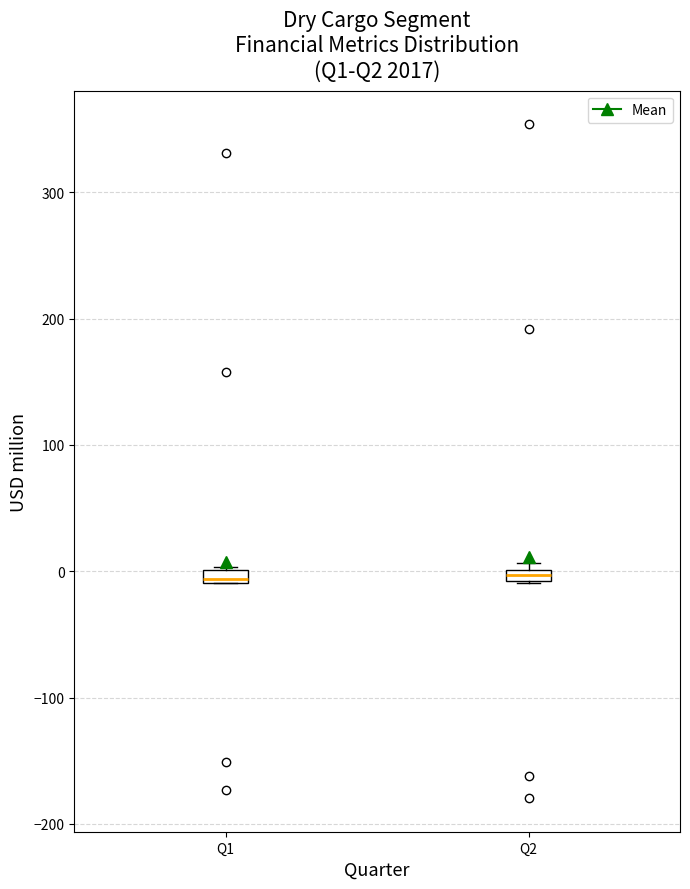

Where is the upper edge of the box for Q2 on the y-axis? The values are not printed on the chart, so give them approximately, as read against the axis.

0